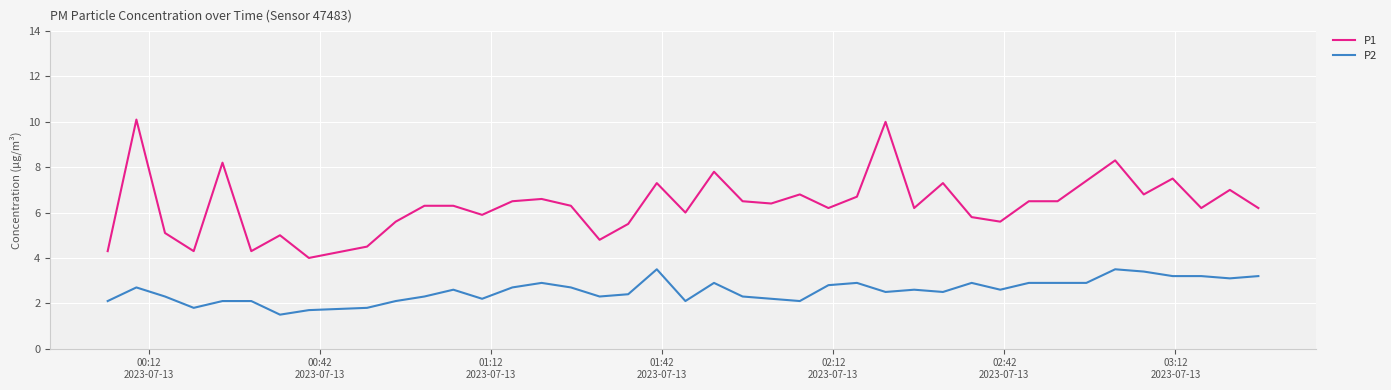

True or false: P2 and P1 intersect in this chart.

False